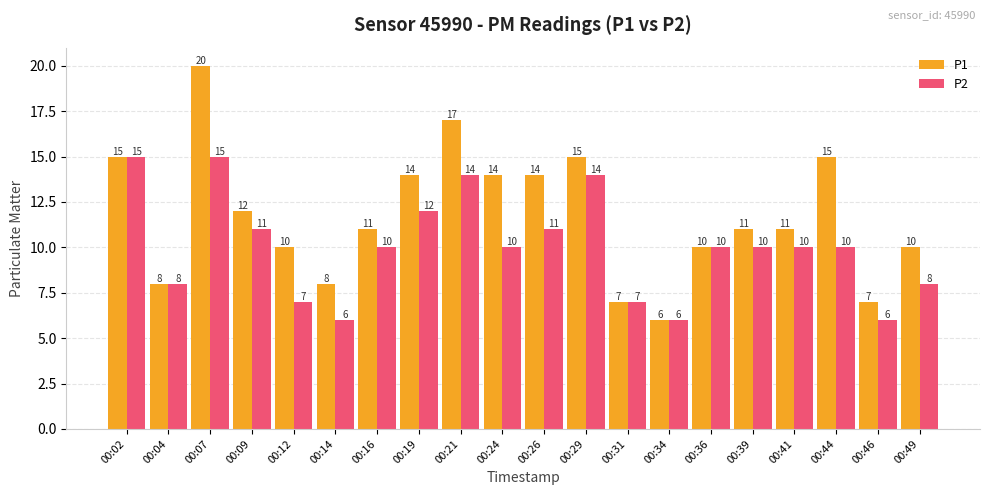

List the series in order of their peak value, lowest first.

P2, P1